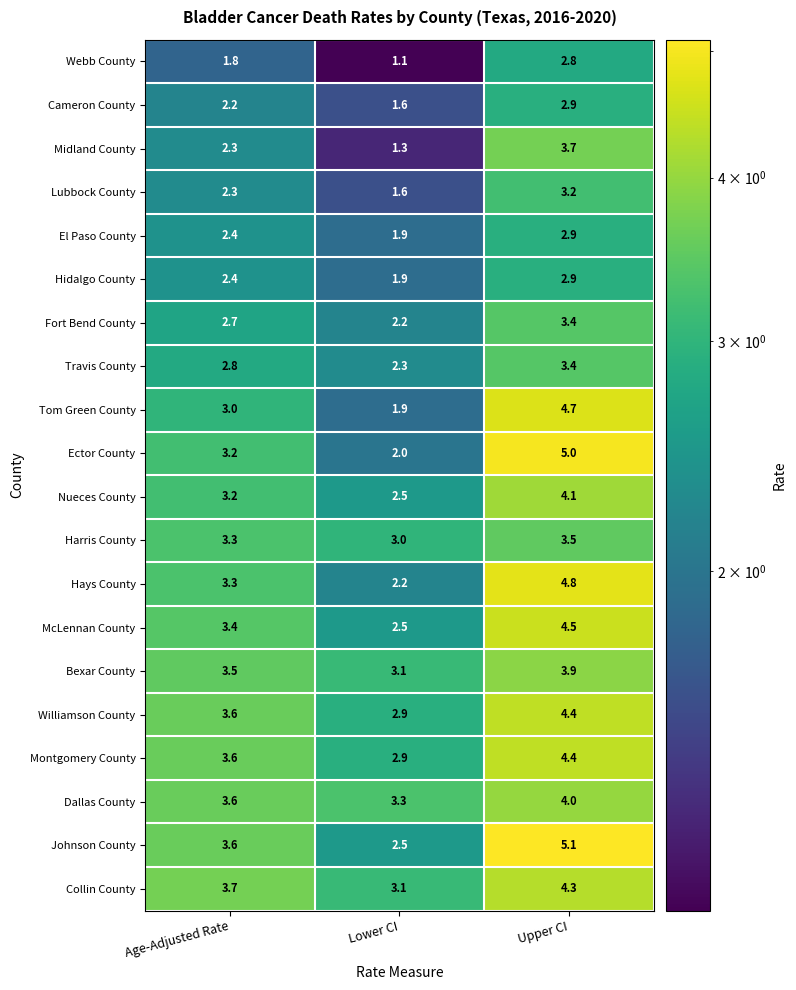

Which category has the lowest value across all series?

Lower CI